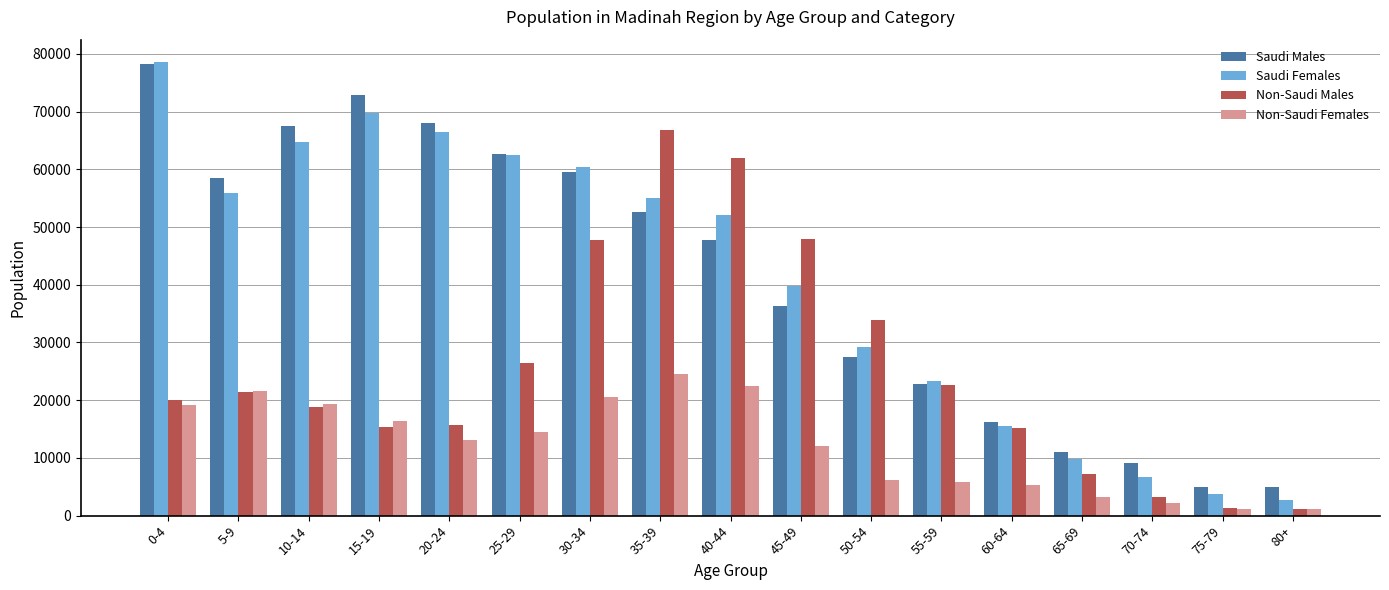

Which label corresponds to the largest value in the chart?

0-4